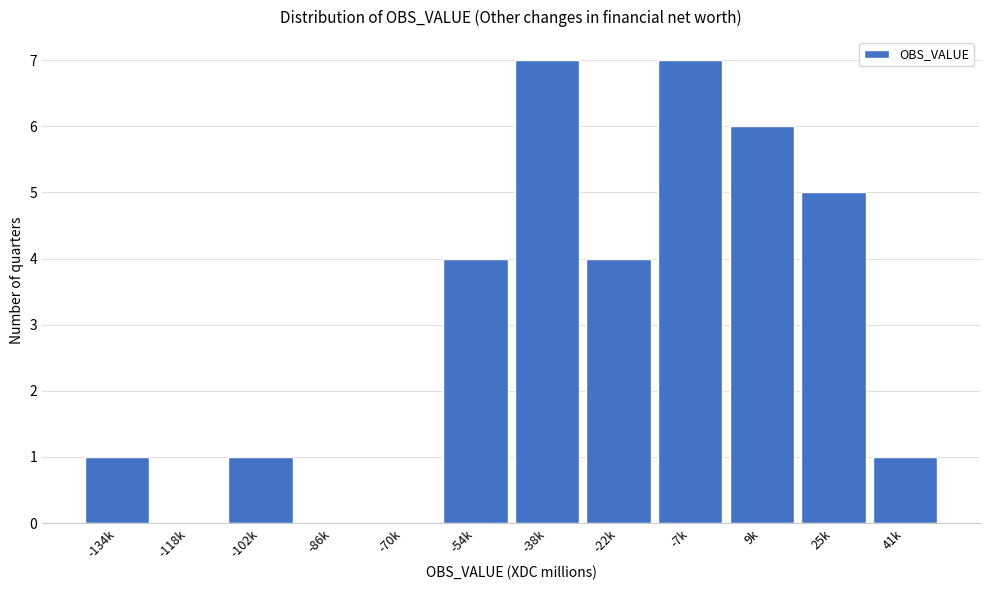

Reading left to right, transcribe all the data shown in this chart.

-134k=1	-118k=0	-102k=1	-86k=0	-70k=0	-54k=4	-38k=7	-22k=4	-7k=7	9k=6	25k=5	41k=1